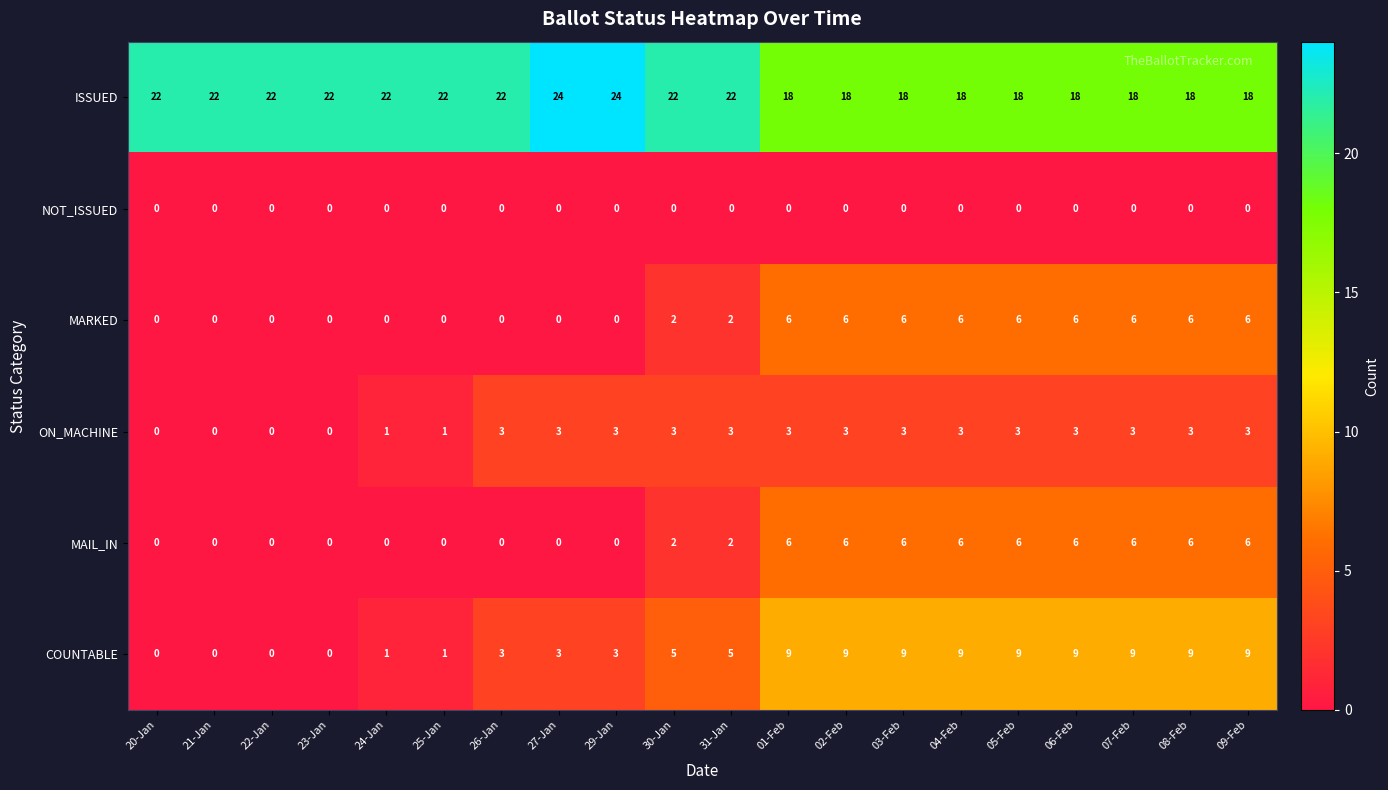

True or false: COUNTABLE has a value of 4 at 29-Jan.

False